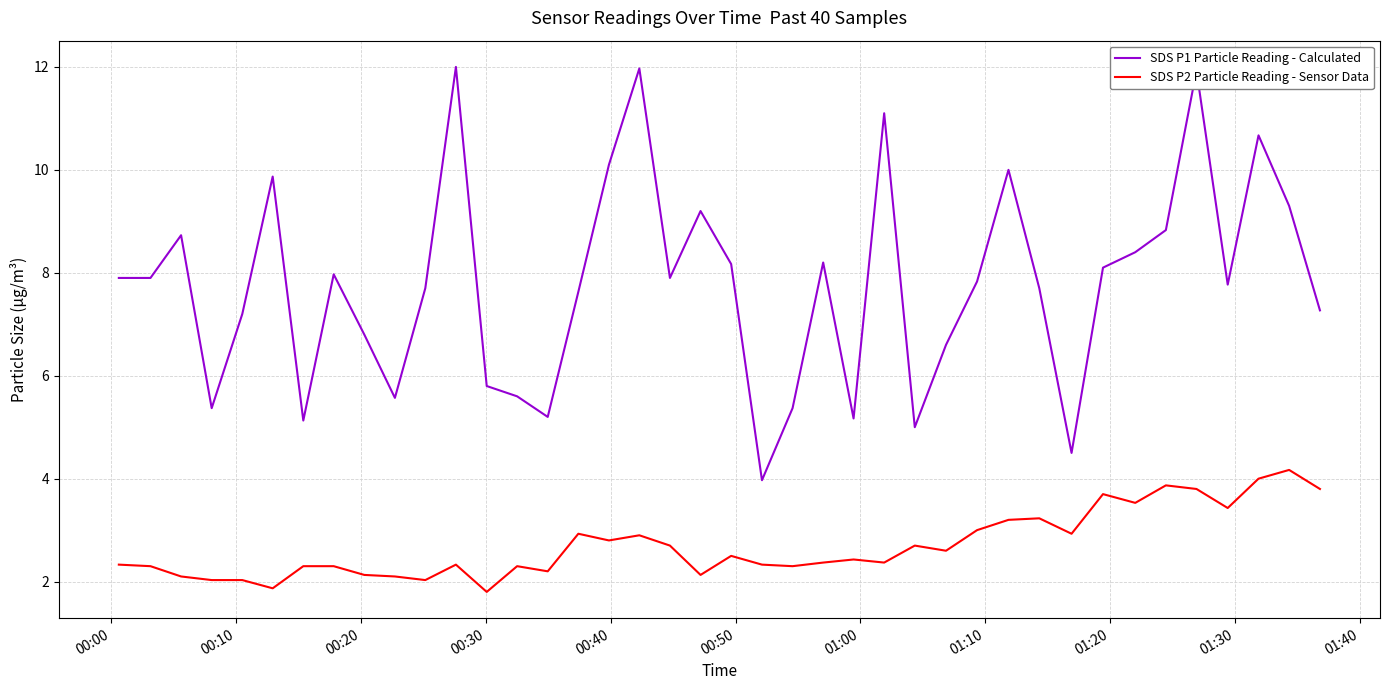

List the series in order of their overall mean, highest first.

SDS P1 Particle Reading - Calculated, SDS P2 Particle Reading - Sensor Data